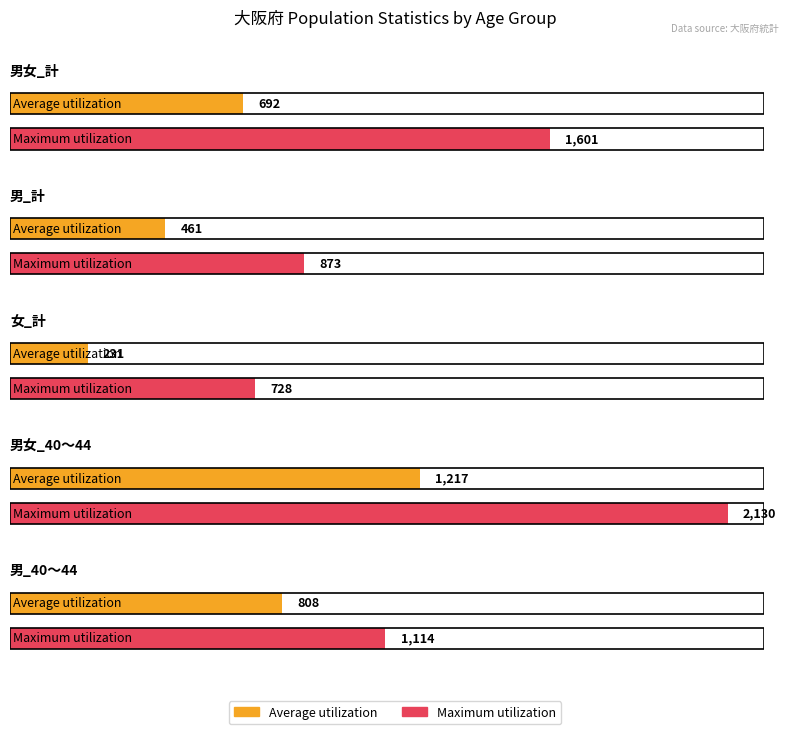

What is the value of the Average utilization bar at the 5th from the left?

808